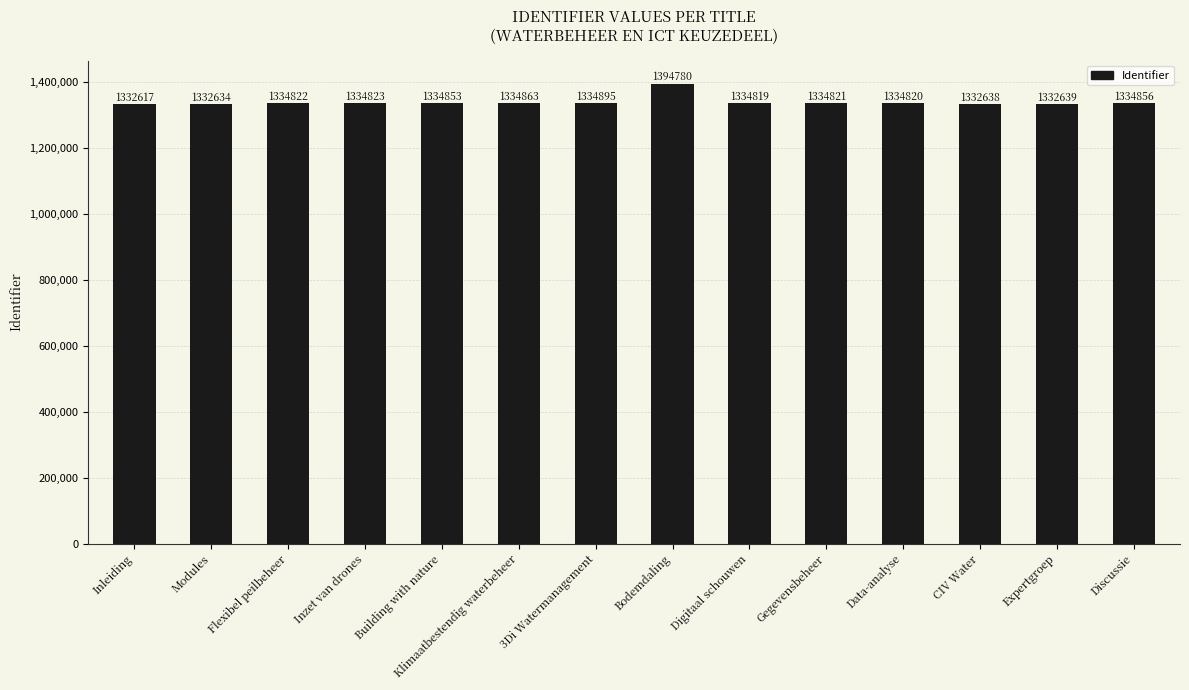

Is it true that the value at Digitaal schouwen is 1334819?

True